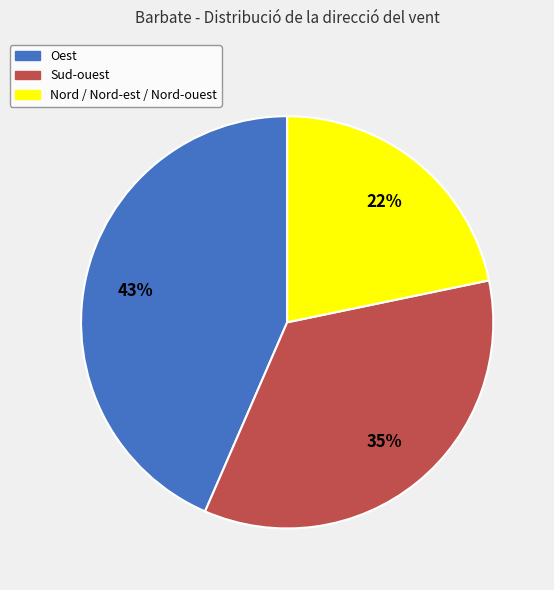

What is the smallest slice in the pie chart?

Nord / Nord-est / Nord-ouest